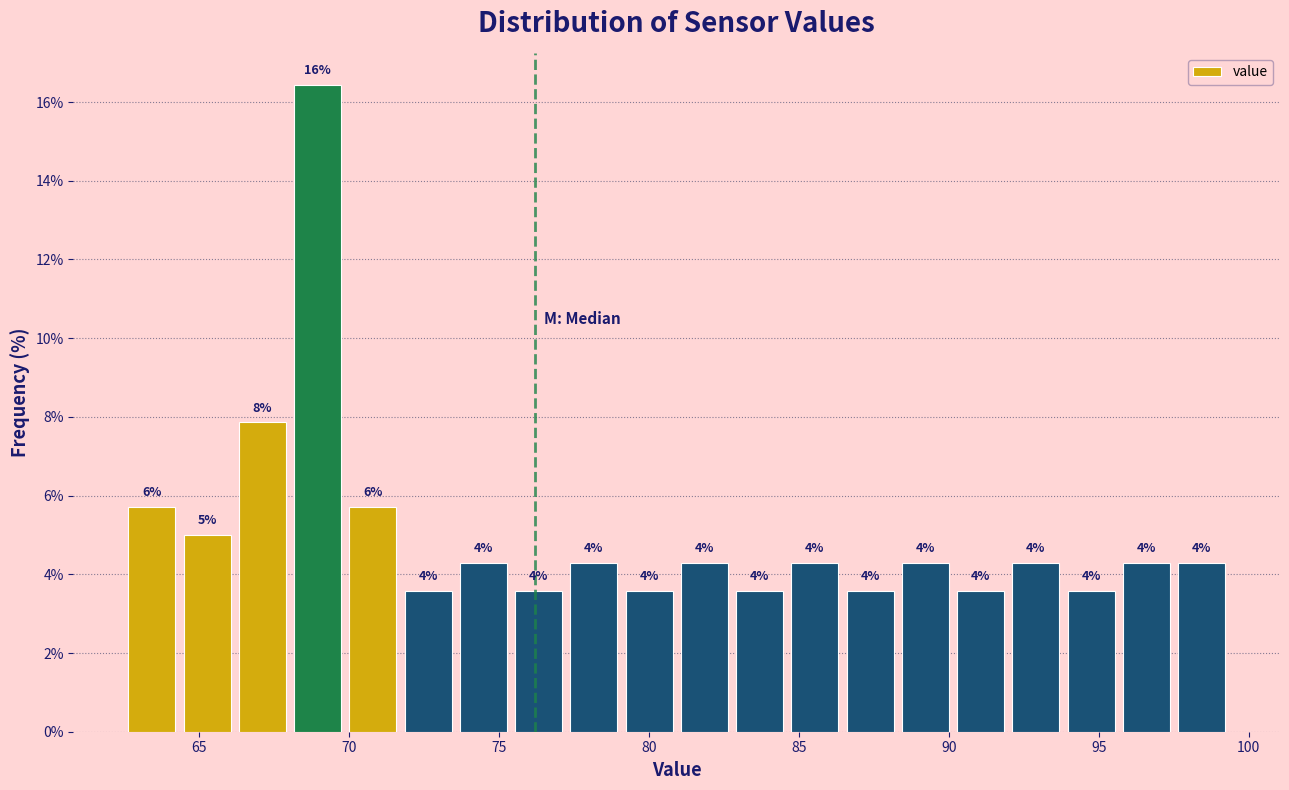

Read against the x-axis, roughly where is the centre of the tallest bar?

69.0